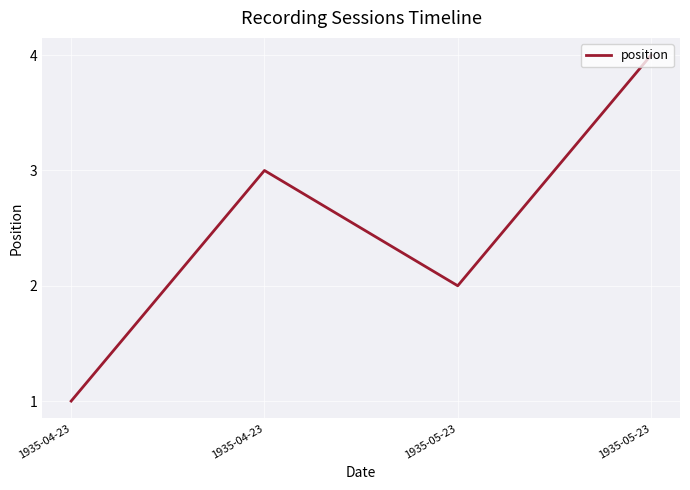

How many lines are shown in the chart?

1